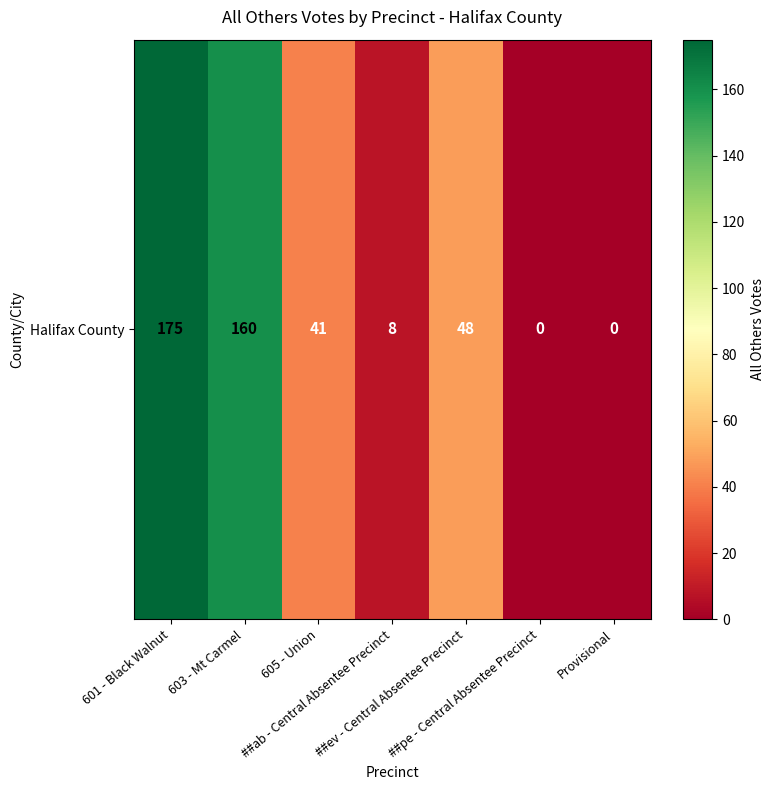

At which category does the chart reach its minimum across all series?

##pe - Central Absentee Precinct